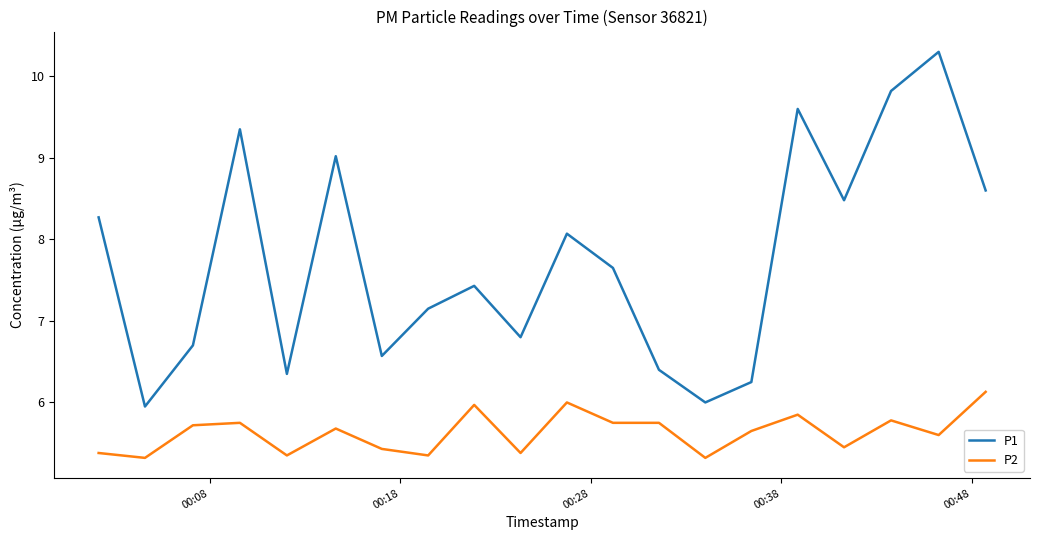

True or false: P1 and P2 intersect in this chart.

False